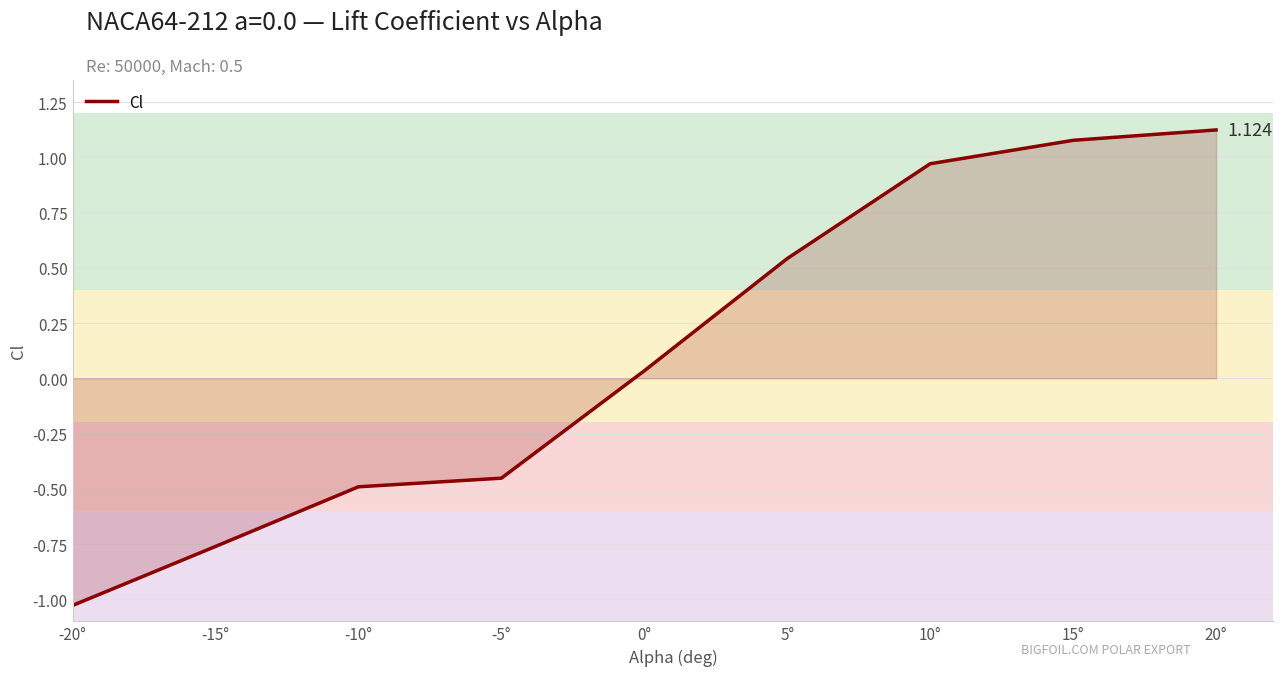

What is the average value?

0.1